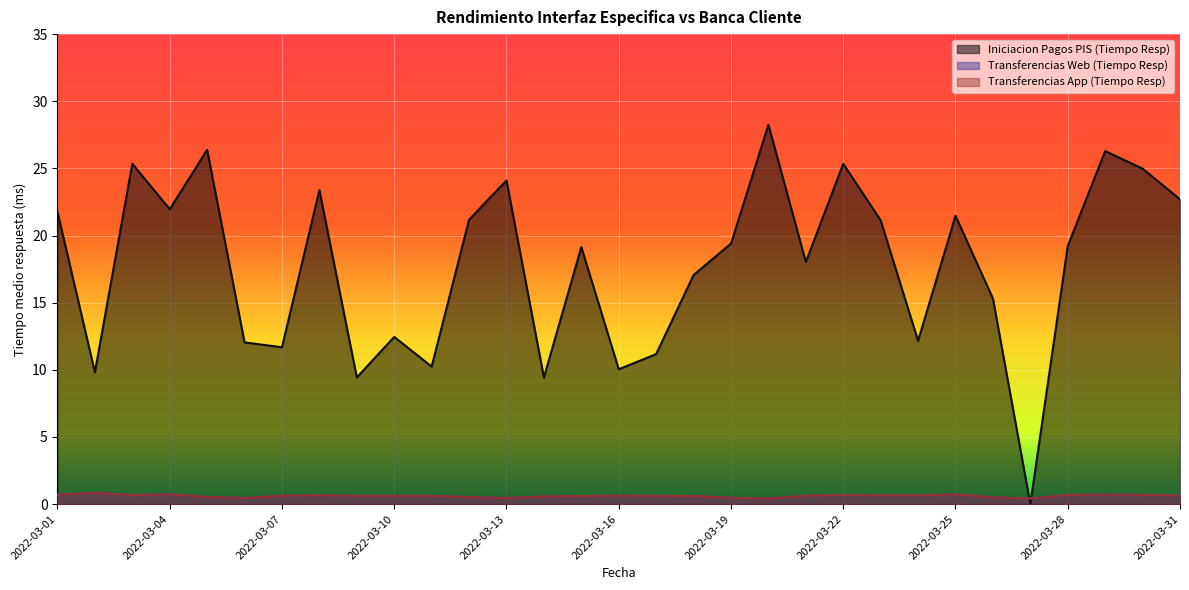

The value of Iniciacion Pagos PIS (Tiempo Resp) at 2022-03-29 is 13.2. True or false?

False